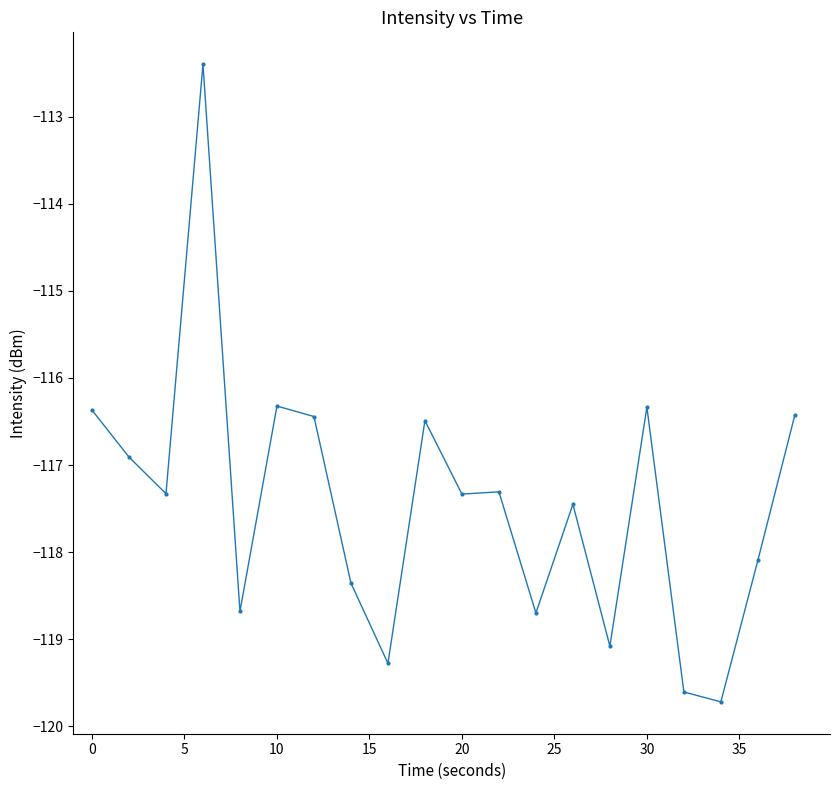

True or false: the data has more than 2 interior local peaks.

True